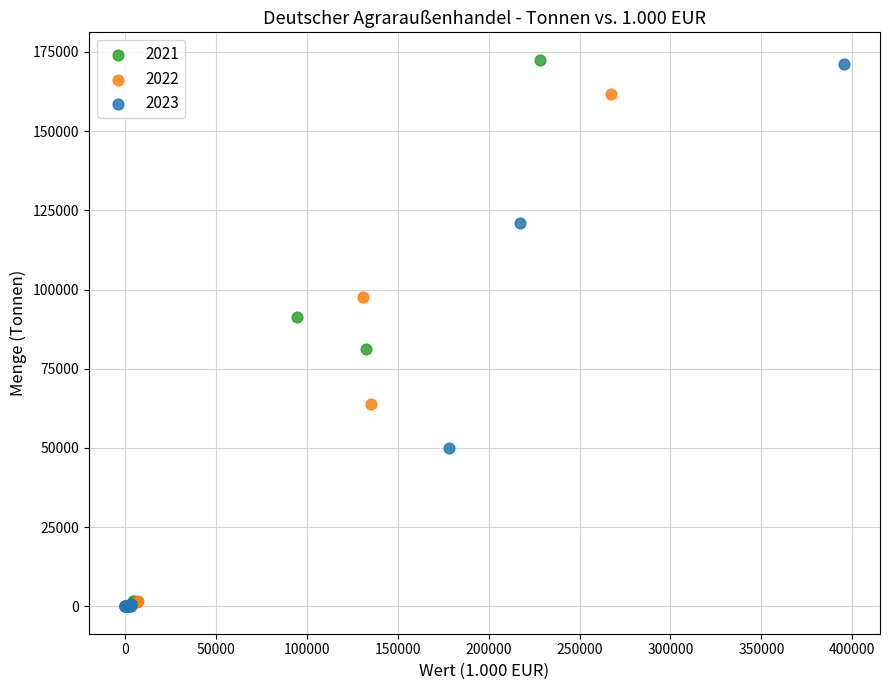

Which series has the largest Y range (max minus min)?

2021